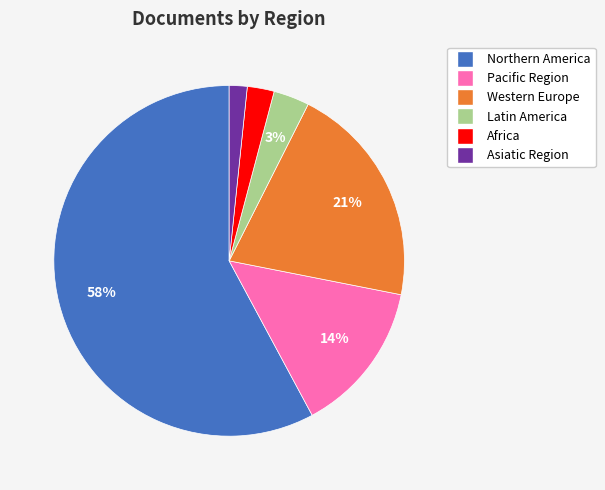

Which slice represents more than half of the pie?

Northern America